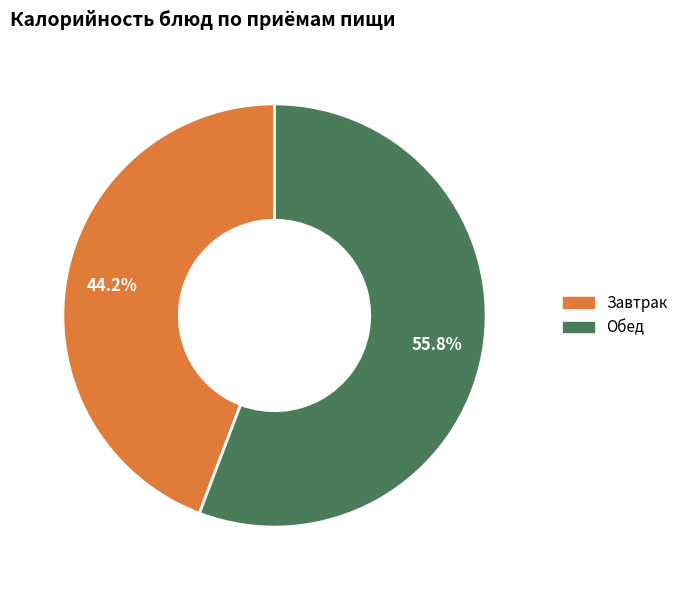

Is there any slice that represents more than half of the pie?

Yes